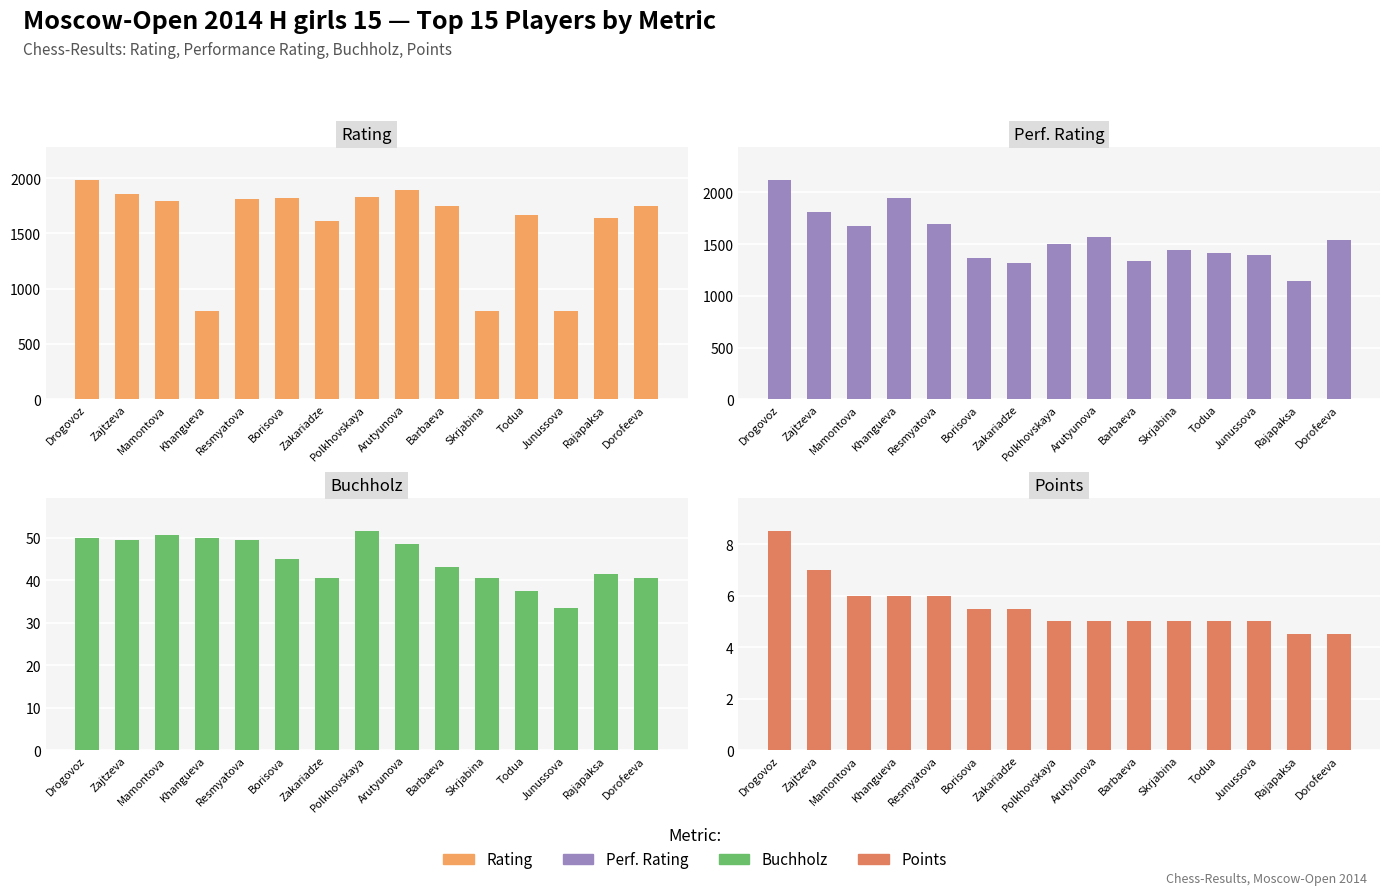

How many data points does each series have?

15